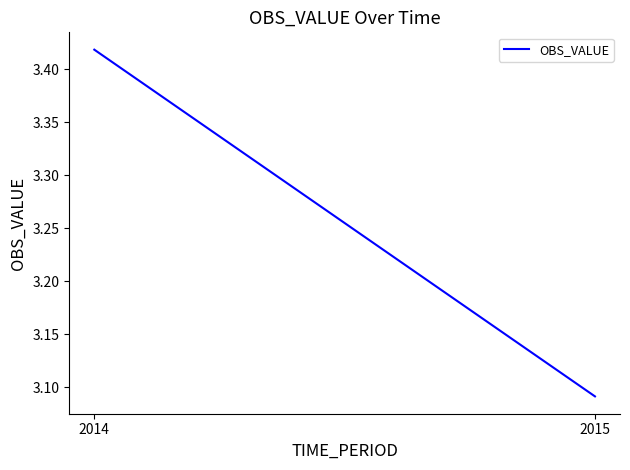

Reading left to right, list all the values displayed in this chart.

3.4	3.1